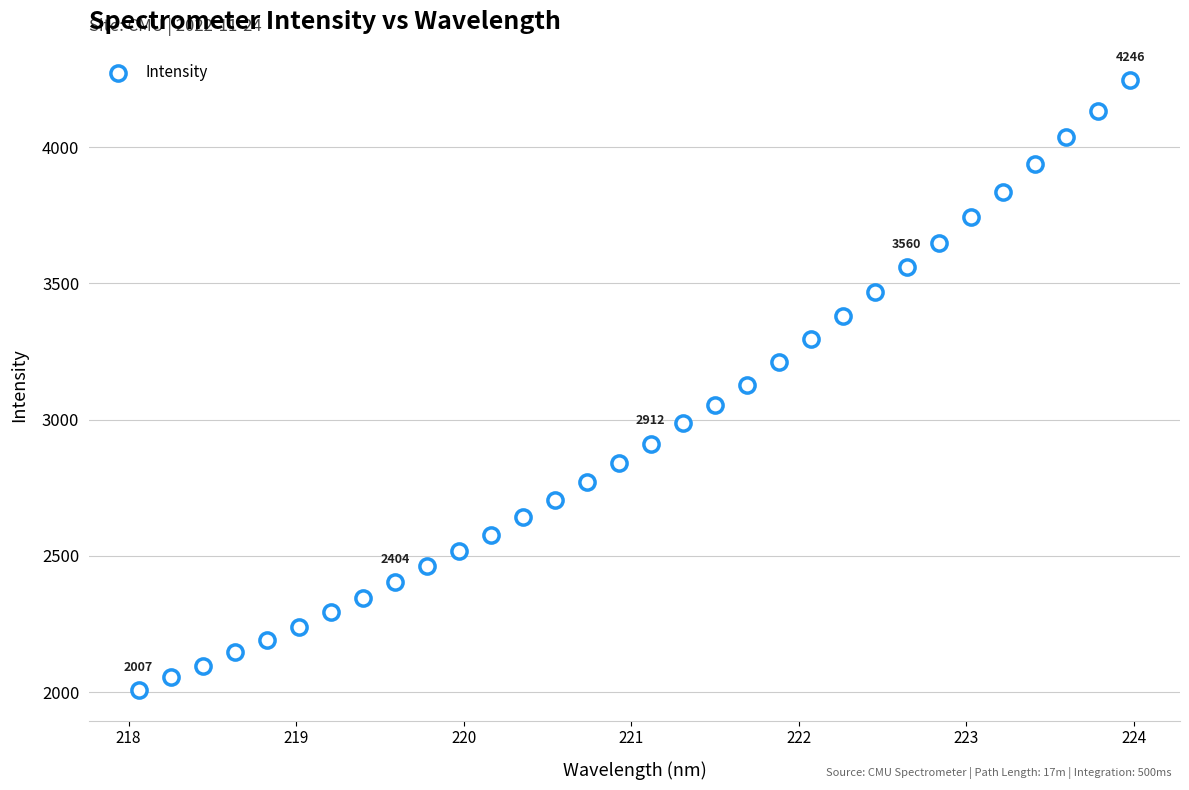

What is the range of Y values (max minus min)?

2239.0